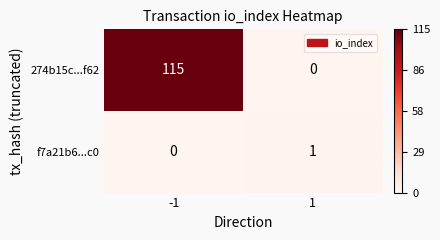

The value of f7a21b6...c0 at -1 is 0. True or false?

True